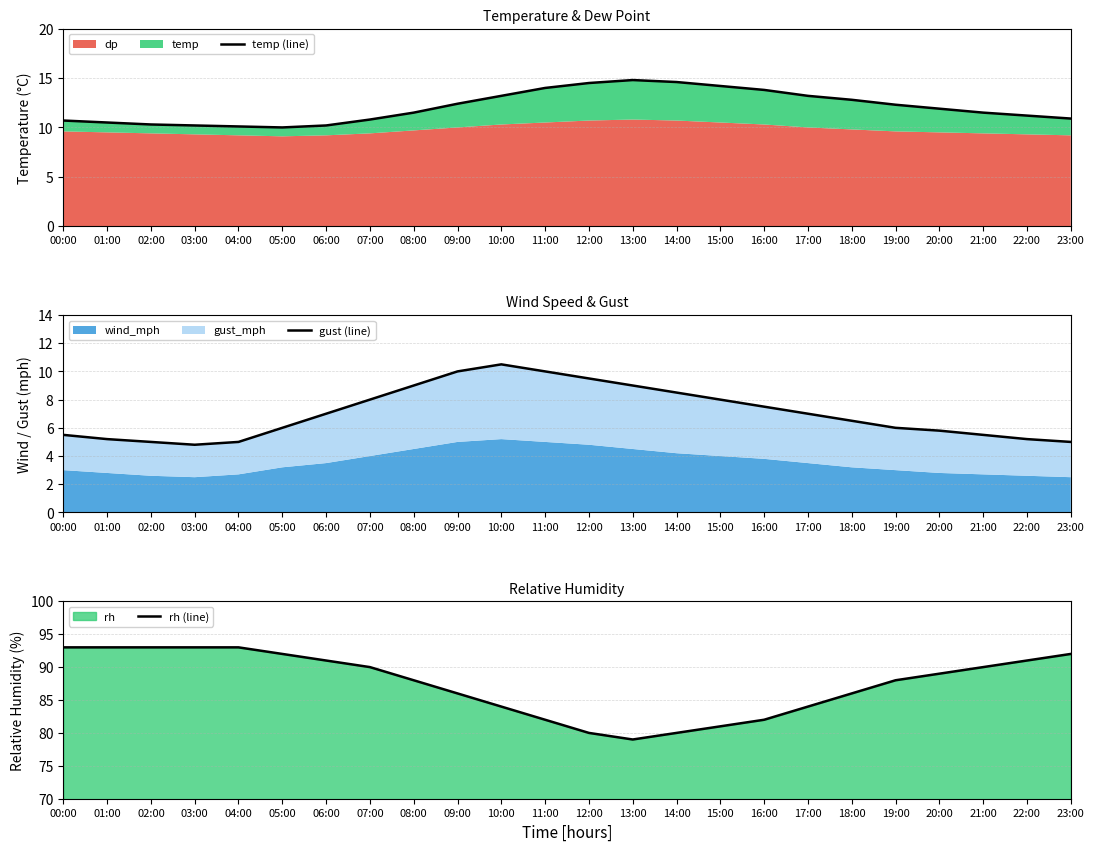

True or false: rh (line) and temp (line) cross at least once.

False